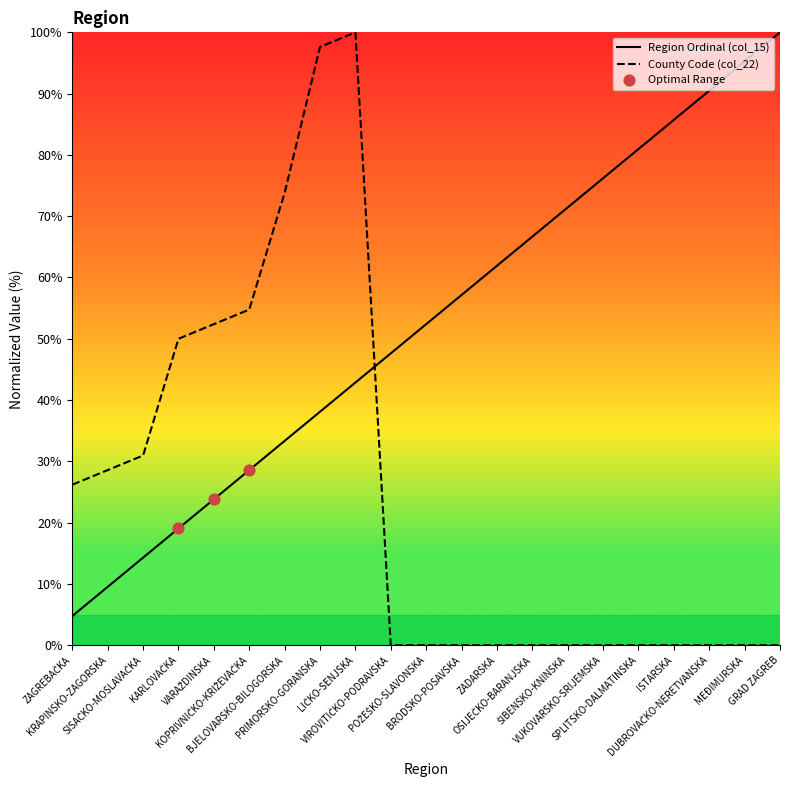

At which category is the sum across all series the highest?

LIČKO-SENJSKA